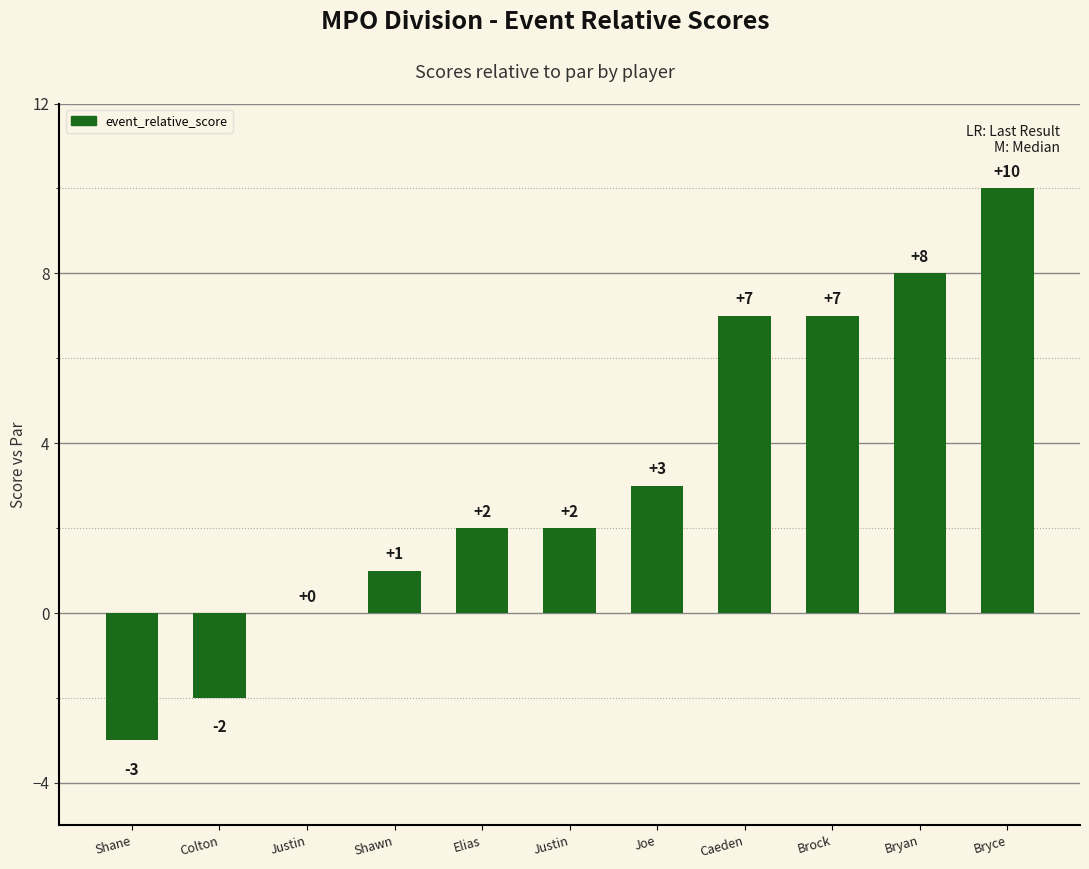

Reading left to right, extract all data points from this chart.

Shane=-3	Colton=-2	Justin=0	Shawn=1	Elias=2	Justin=2	Joe=3	Caeden=7	Brock=7	Bryan=8	Bryce=10